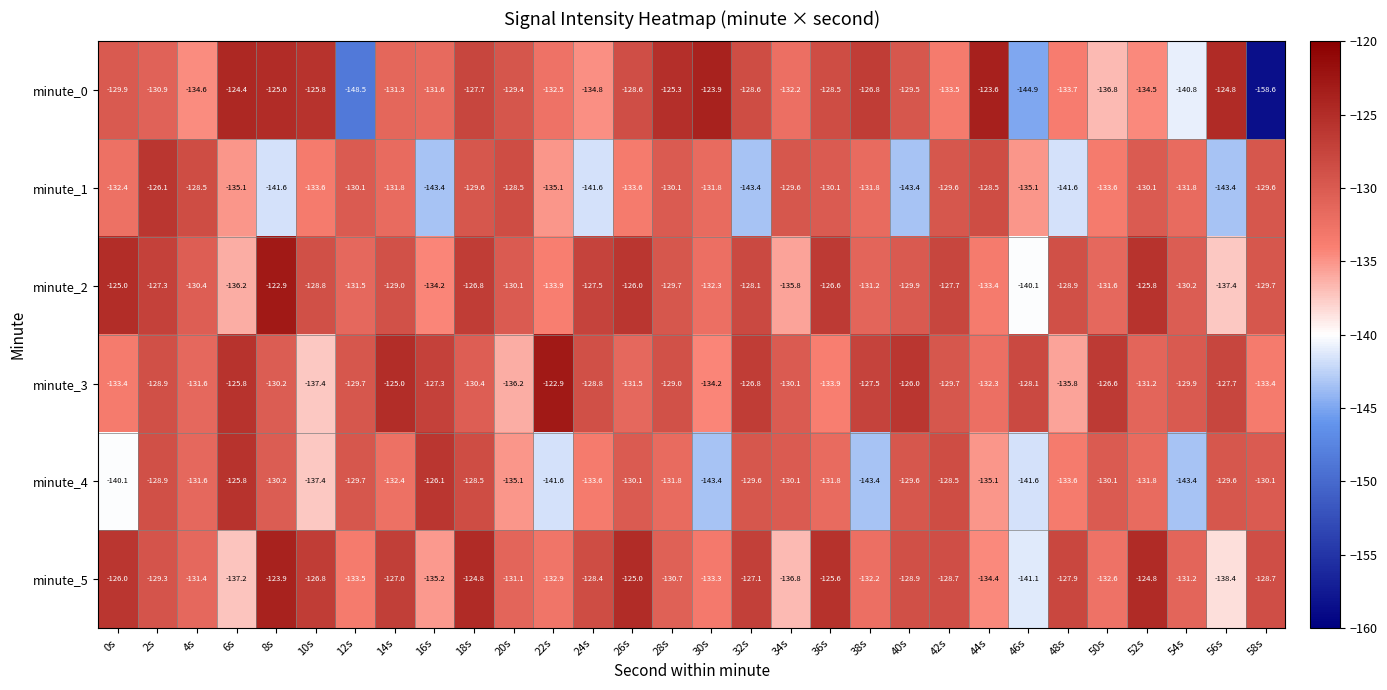

At which label does minute_4 first exceed -131?

2s